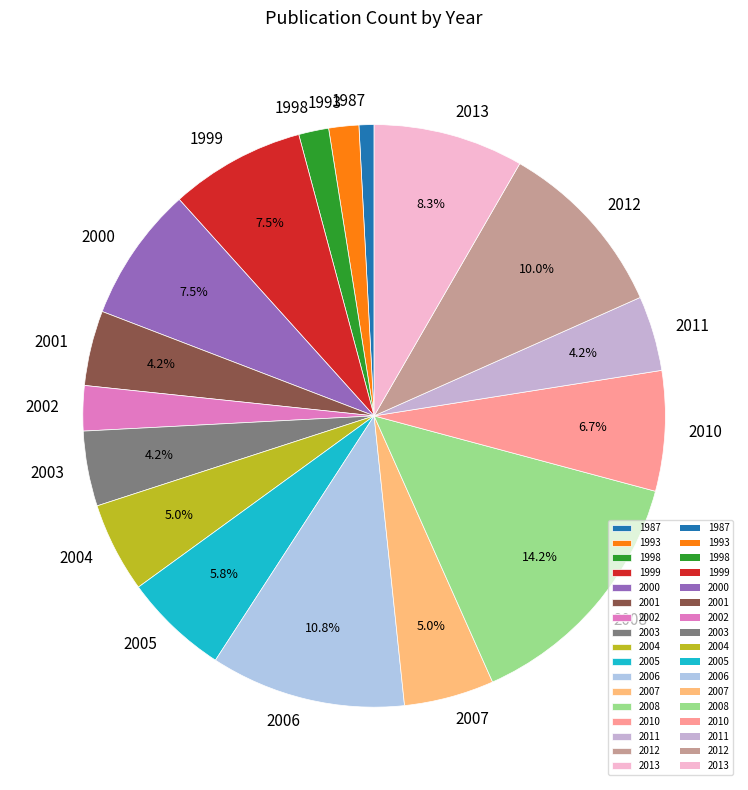

Do 2003 and 2011 together represent more than half of the pie?

No